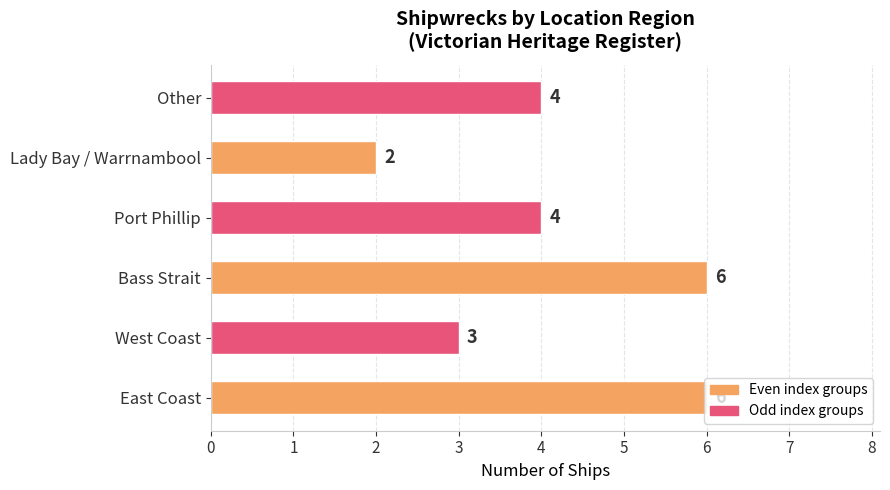

Count the values in the range 3 to 6.

5